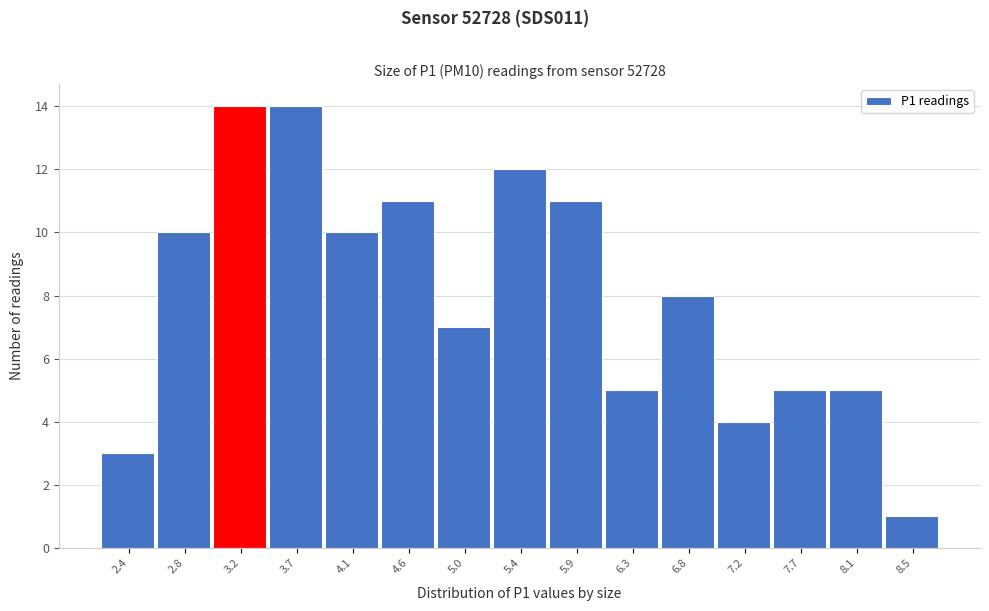

Reading left to right, extract all data points from this chart.

2.4=3	2.8=10	3.2=14	3.7=14	4.1=10	4.6=11	5.0=7	5.4=12	5.9=11	6.3=5	6.8=8	7.2=4	7.7=5	8.1=5	8.5=1